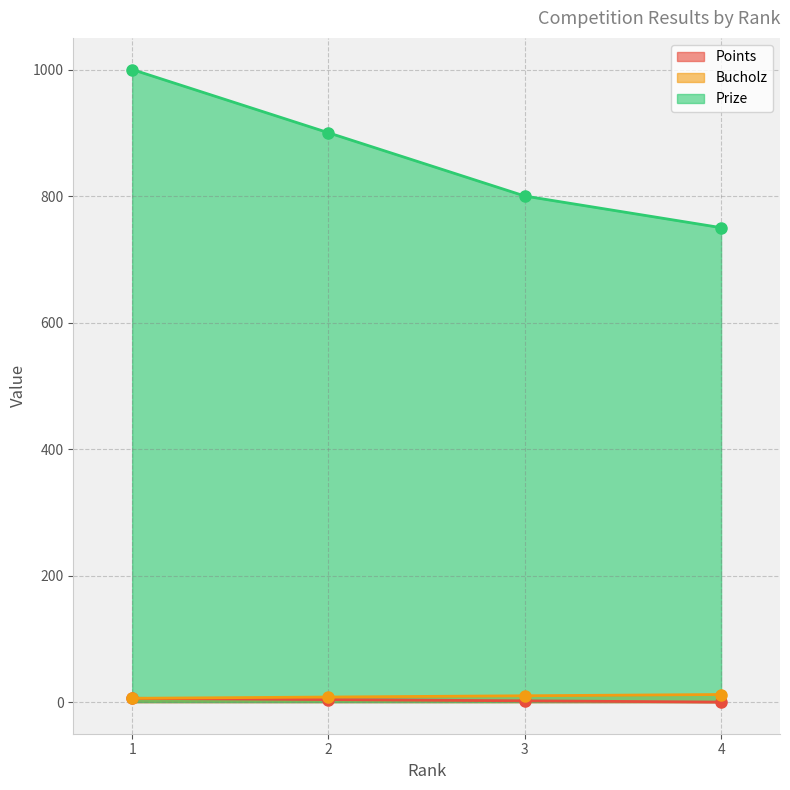

The Prize series shows 337 at 3. True or false?

False